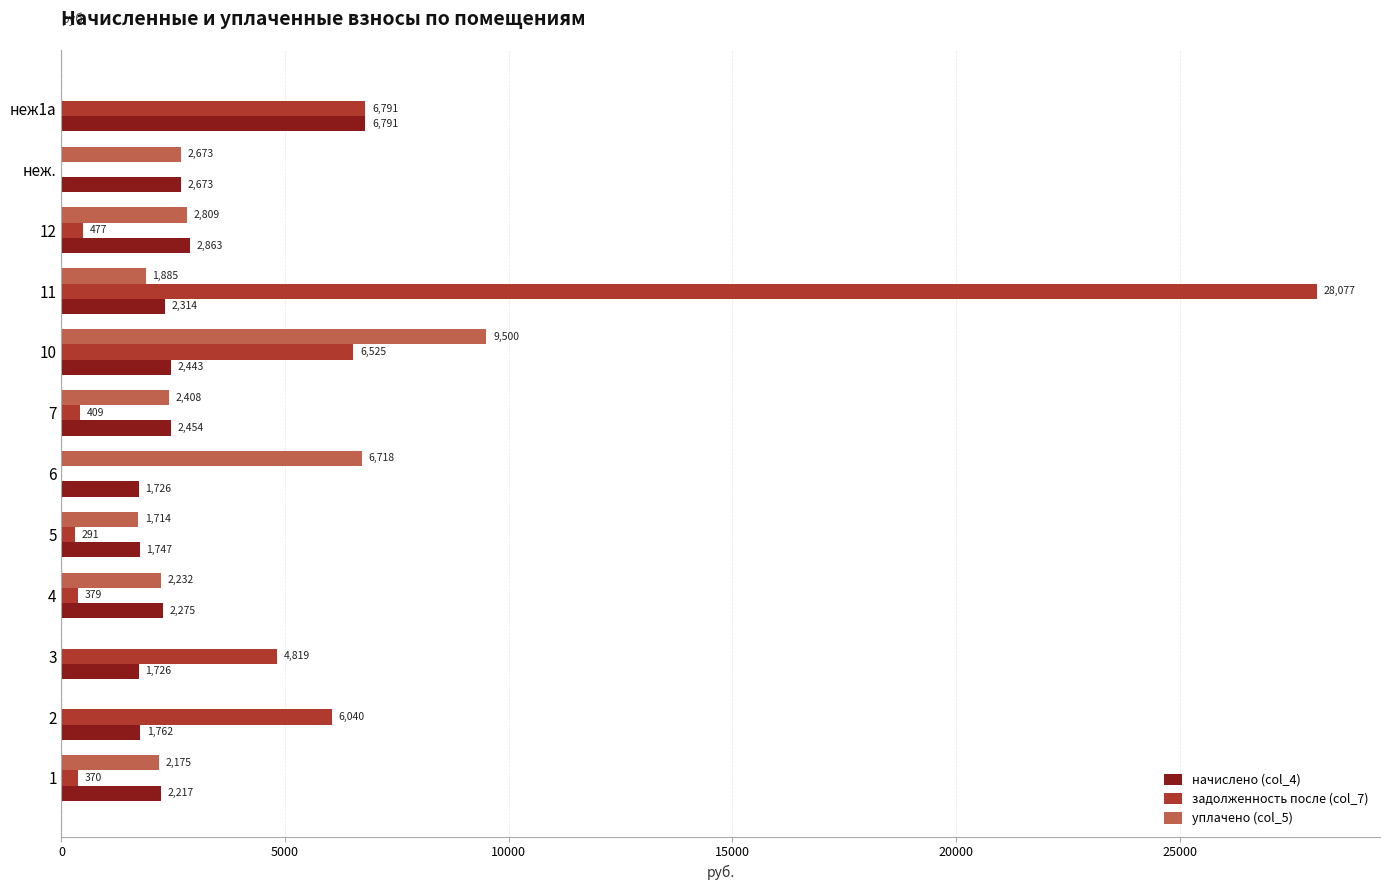

The value of задолженность после (col_7) at 7 is 3347.3. True or false?

False